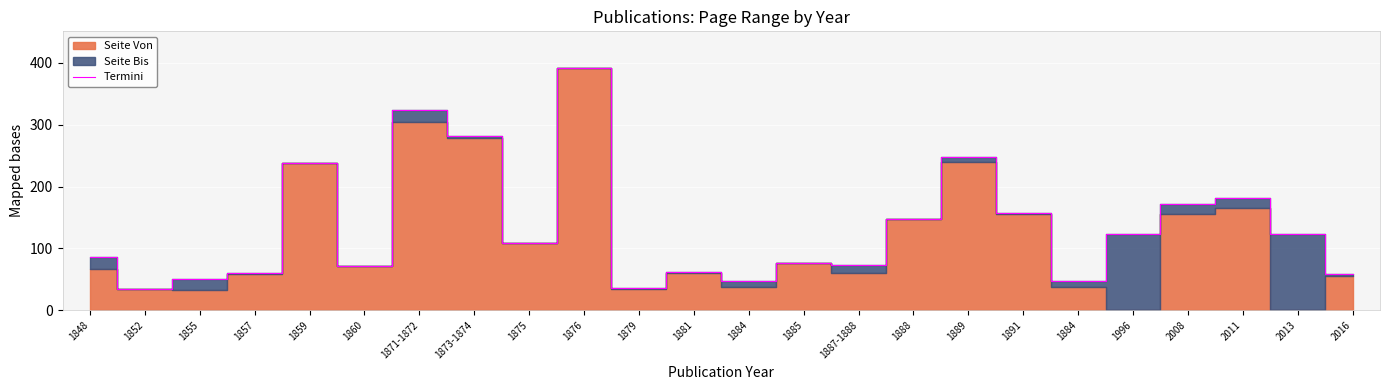

List the labels in order of value, smallest first.

1852, 1879, 1884, 1884, 1855, 2016, 1857, 1881, 1860, 1887-1888, 1885, 1848, 1875, 1996, 2013, 1888, 1891, 2008, 2011, 1859, 1889, 1873-1874, 1871-1872, 1876